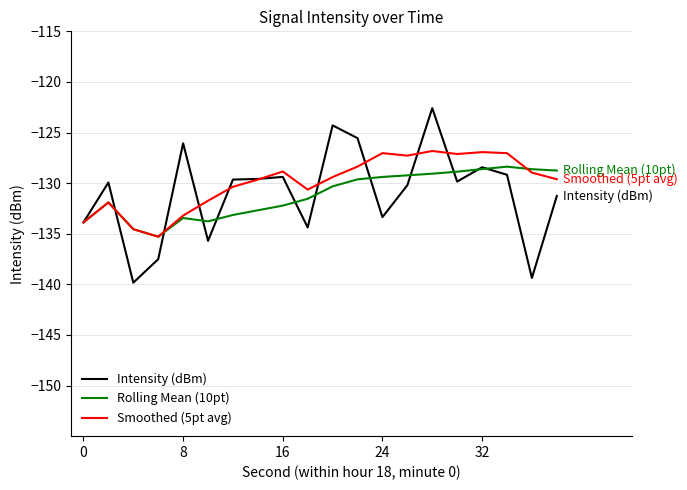

What is the maximum value shown in the chart?

-122.6